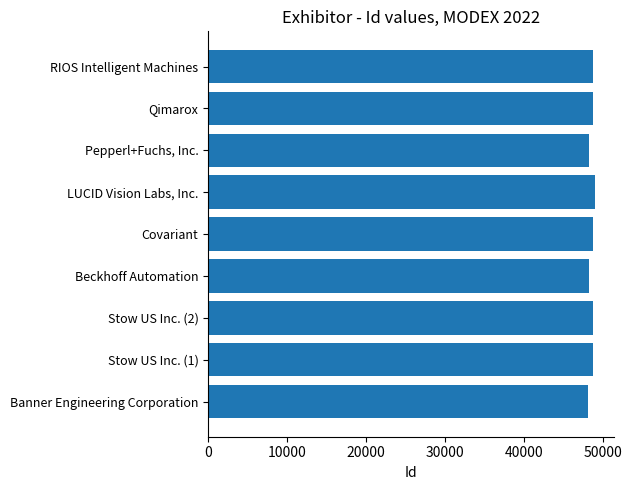

The value at Stow US Inc. (1) is 63766. True or false?

False